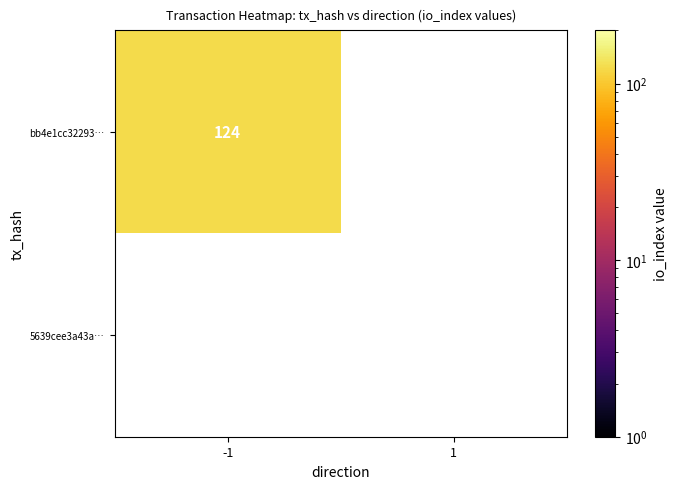

The value of bb4e1cc32293… at -1 is 78. True or false?

False